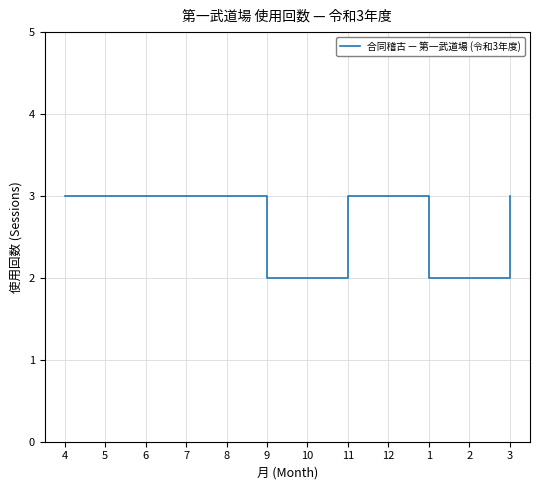

What is the ratio of the value at 4 to the value at 8?

1.0